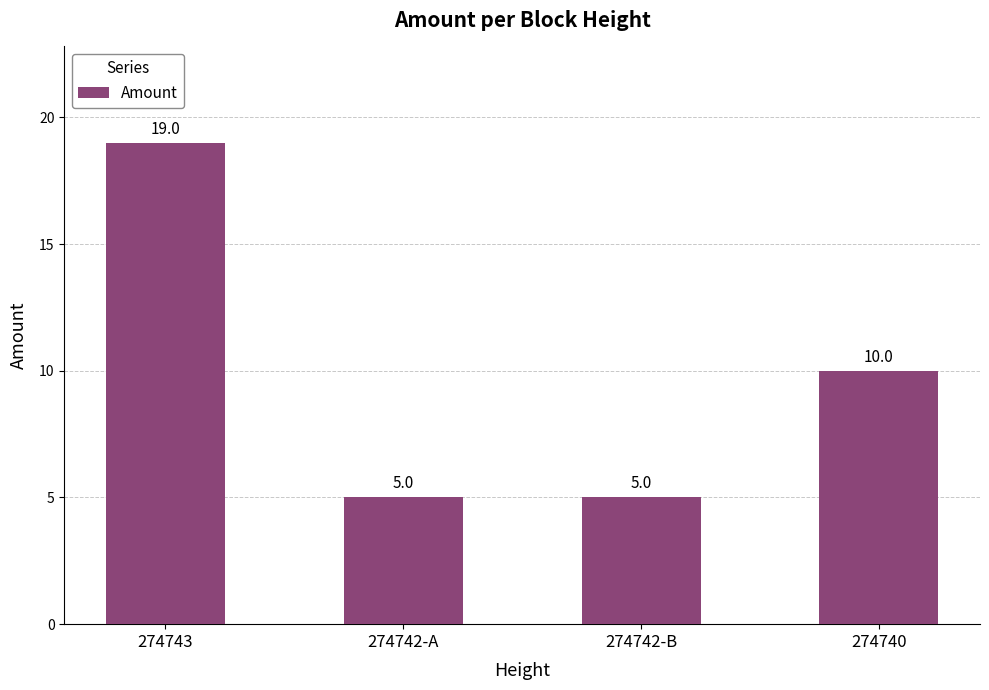

What is the approximate value at 274740?

10